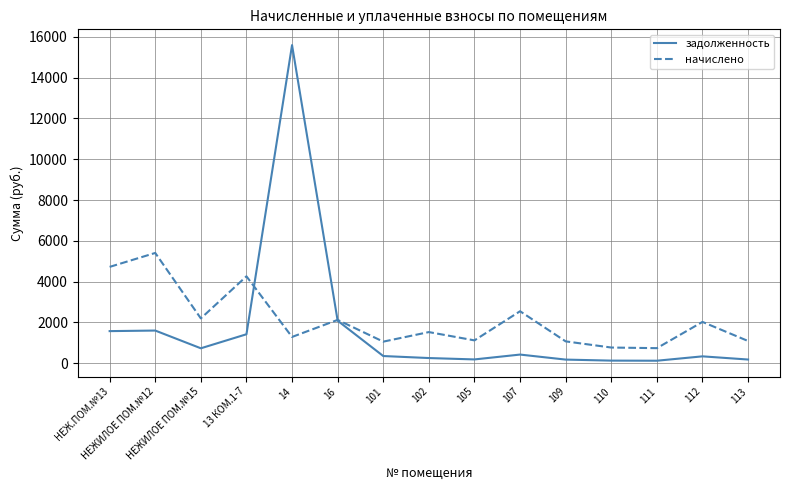

Which series has the largest total across all categories?

начислено